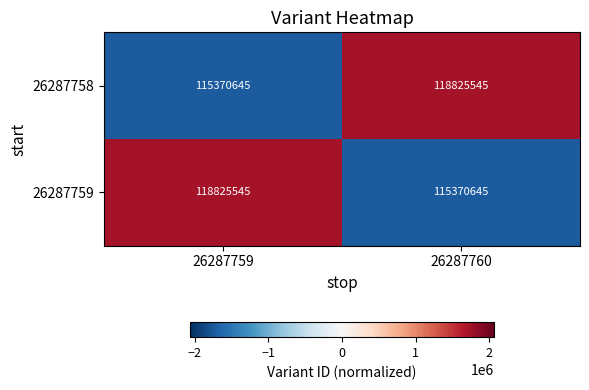

How many data points does each series have?

2